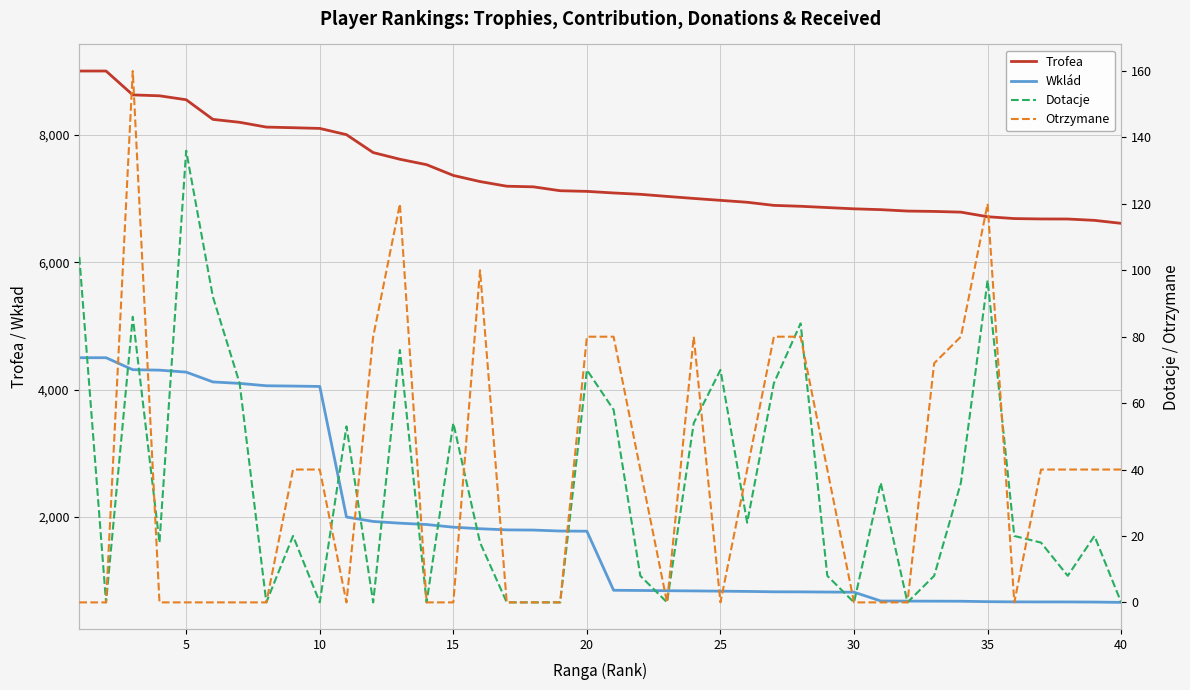

What is the sum of all Trofea values?

295427